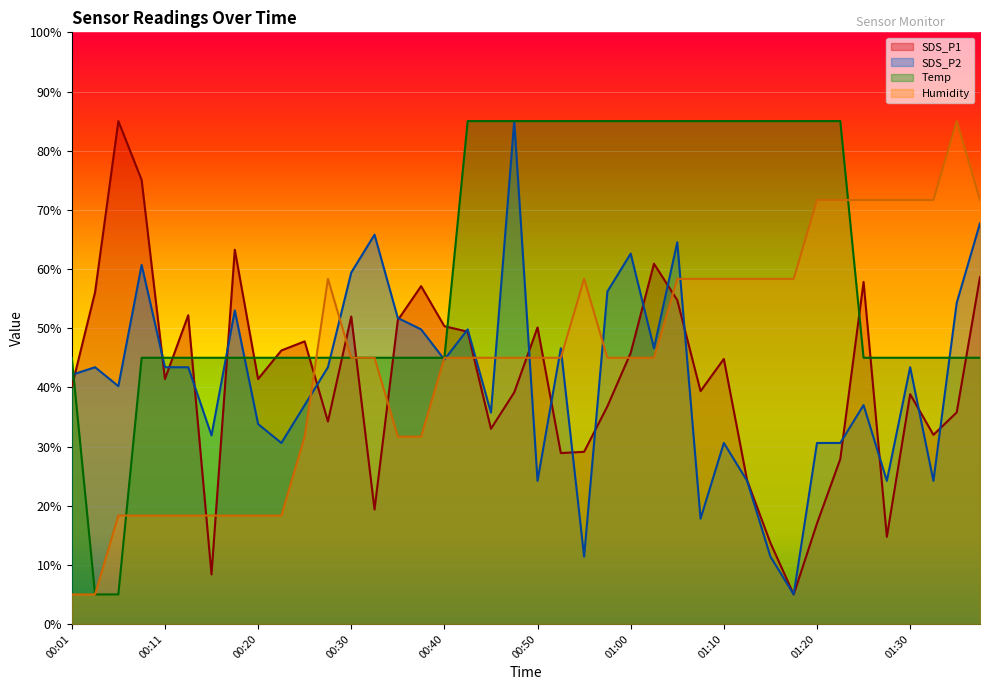

What is the value of the Humidity point at the 23rd from the left?

58.3